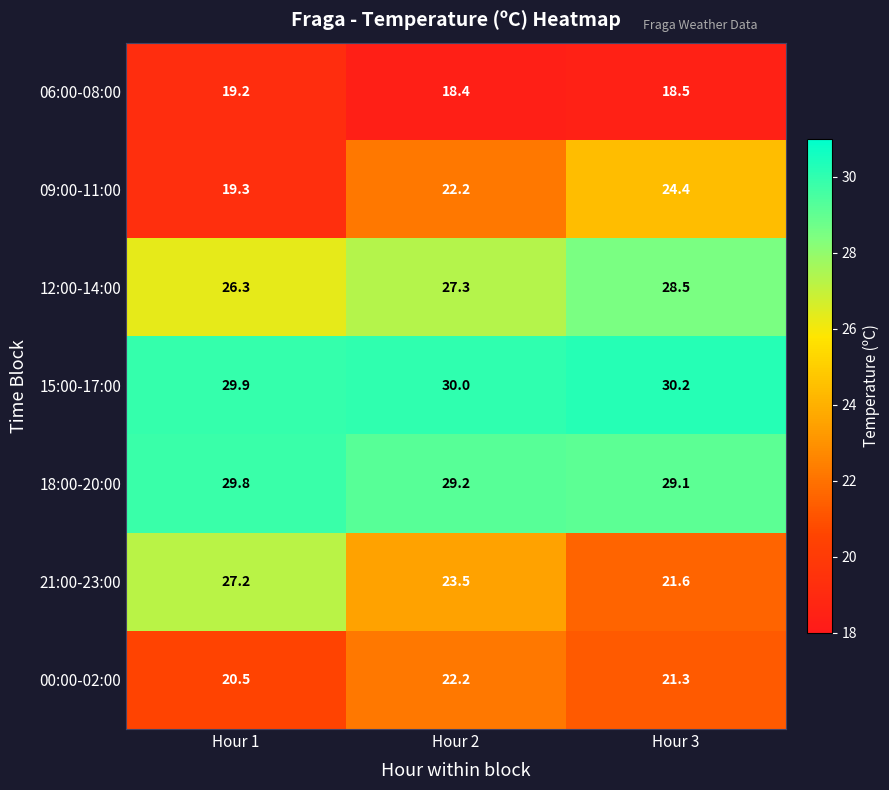

The 00:00-02:00 series shows 35.6 at Hour 1. True or false?

False